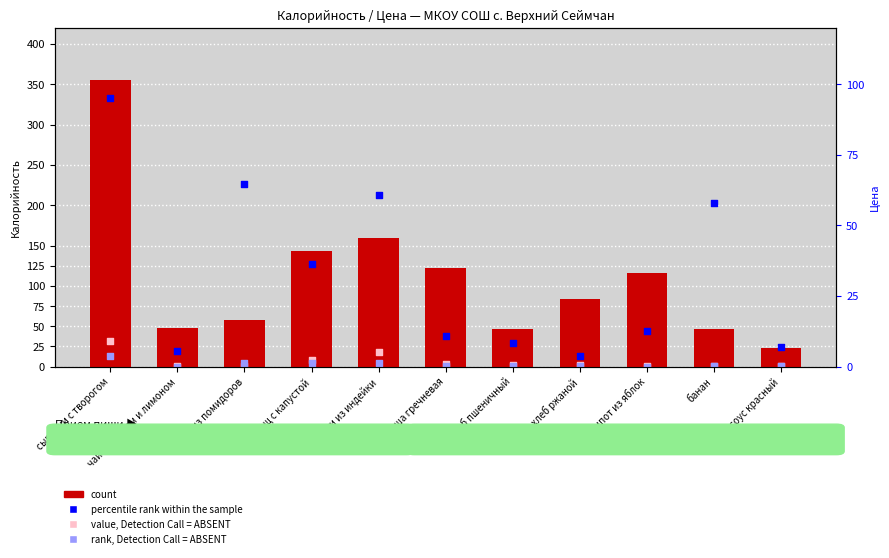

Which series has the largest total across all categories?

count